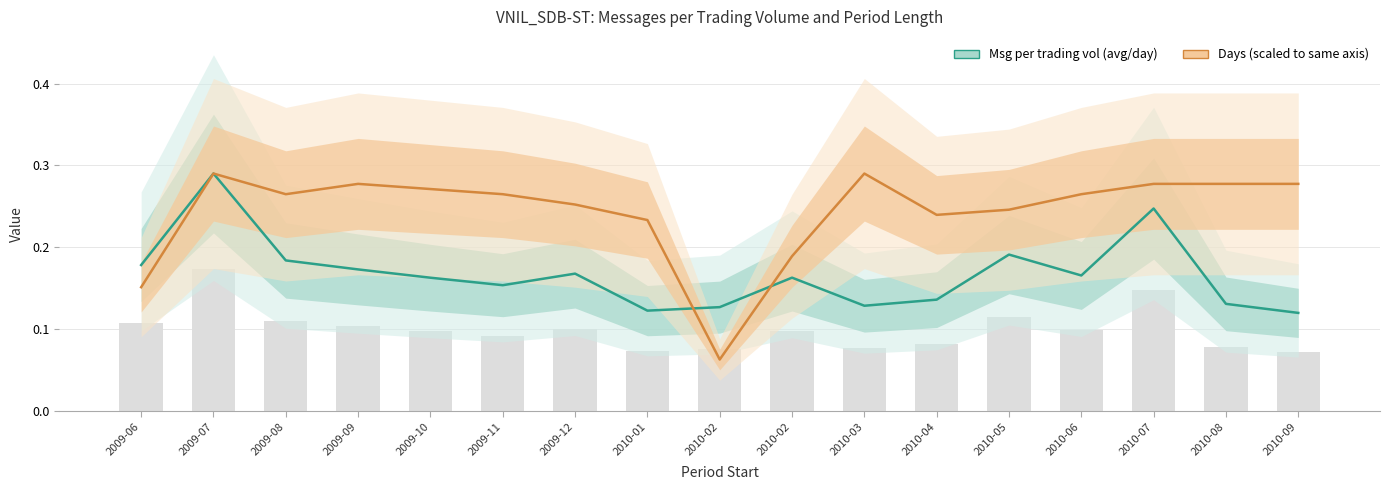

Which series has the largest total across all categories?

Days (scaled)